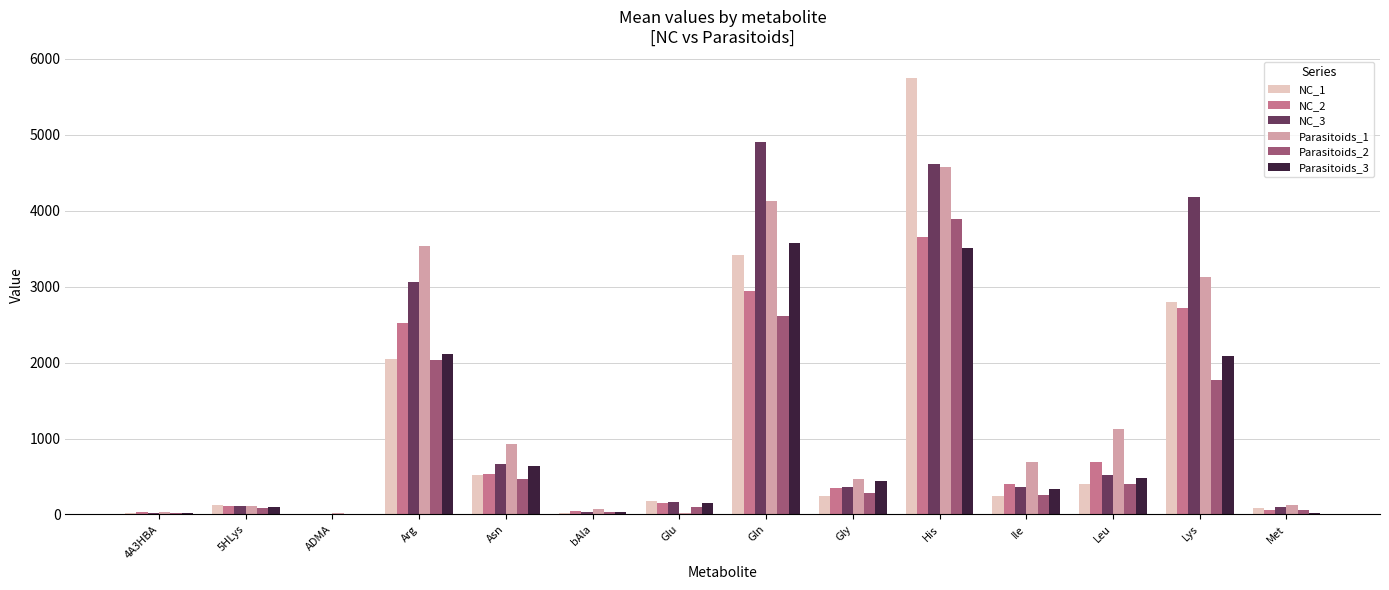

Is the value of Parasitoids_3 at Leu greater than the value of NC_3 at Gln?

No